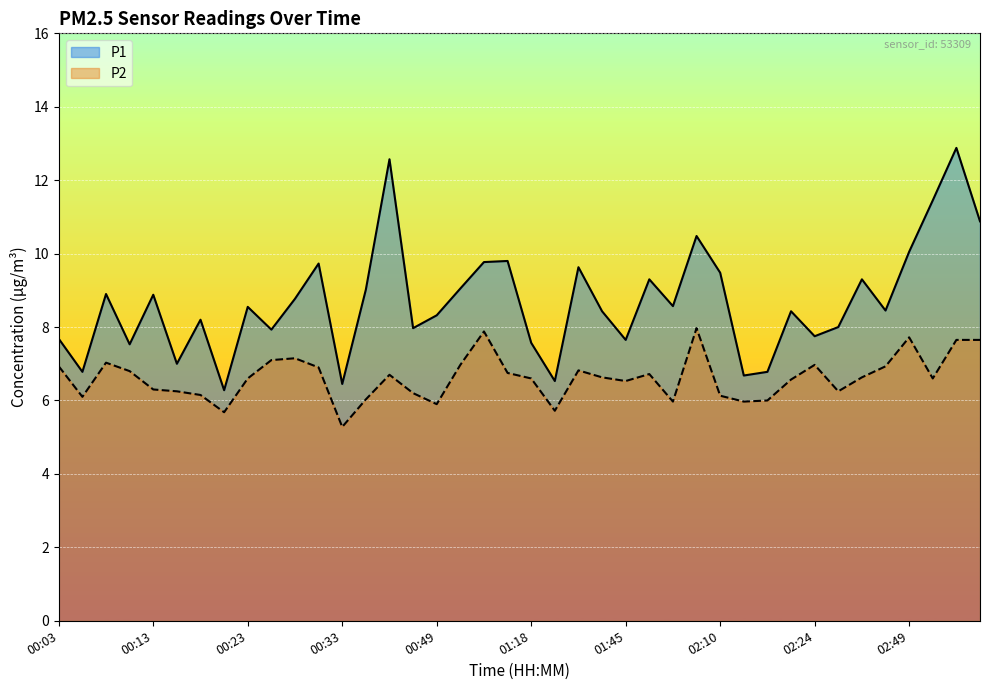

What position from the right is 00:08?

38